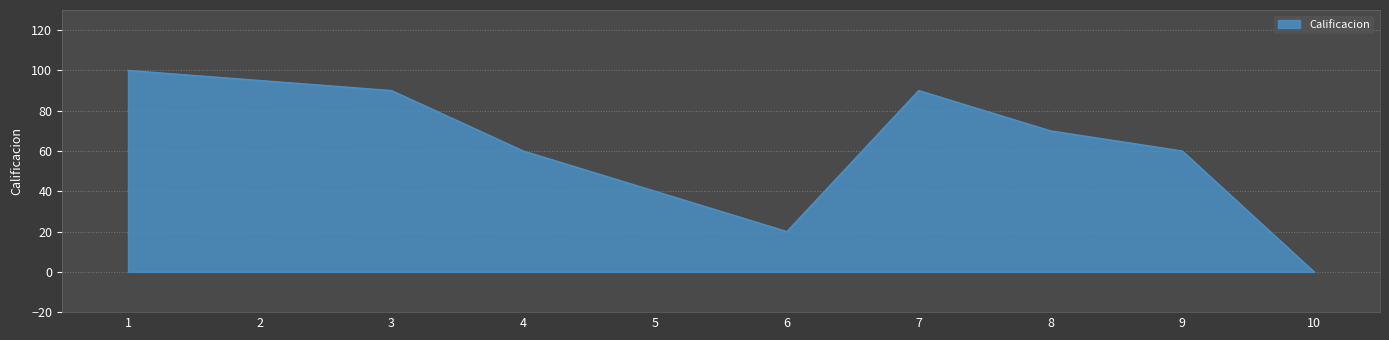

Approximately how many times larger is the value at 3 compared to 1?

0.9